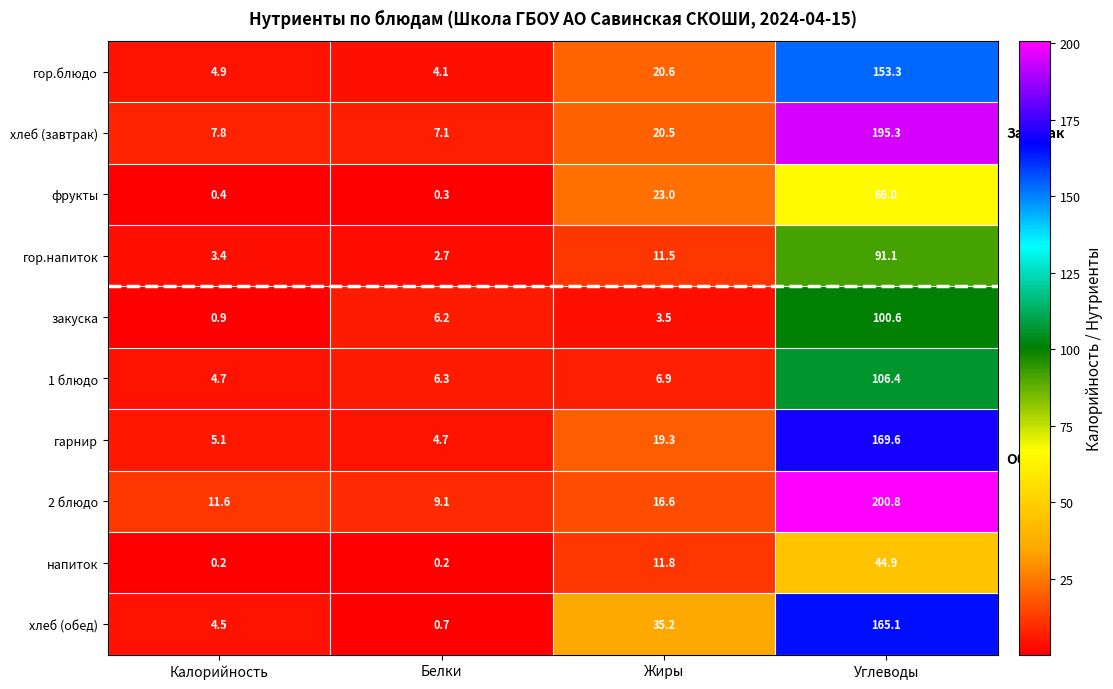

What is the sum of the 1 блюдо values at Углеводы and Калорийность?

111.1